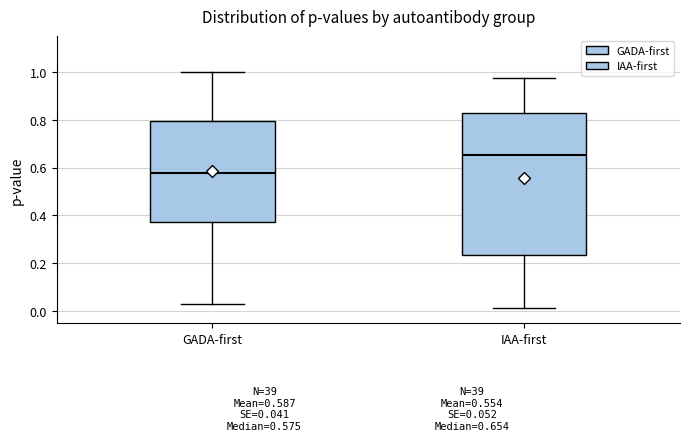

Comparing the boxes themselves (not the whiskers), which one is the tallest?

IAA-first